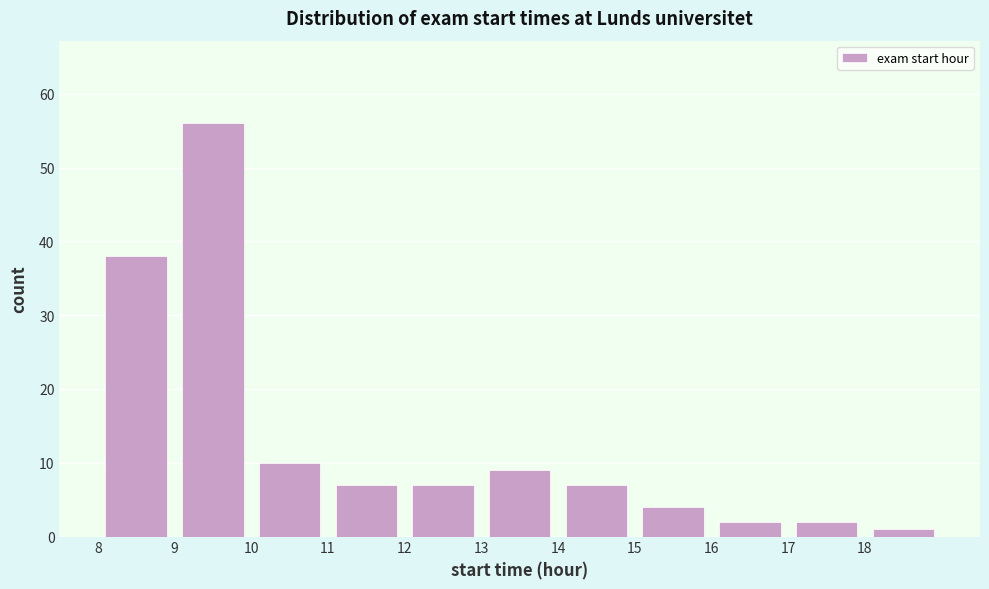

Reading left to right, list every bar in this chart as the range it spans on the x-axis followed by its height. The values are not printed on the chart, so give them approximately, as read against the axis.

8 to 9: 38
9 to 10: 56
10 to 11: 10
11 to 12: 7
12 to 13: 7
13 to 14: 9
14 to 15: 7
15 to 16: 4
16 to 17: 2
17 to 18: 2
18 to 19: 1